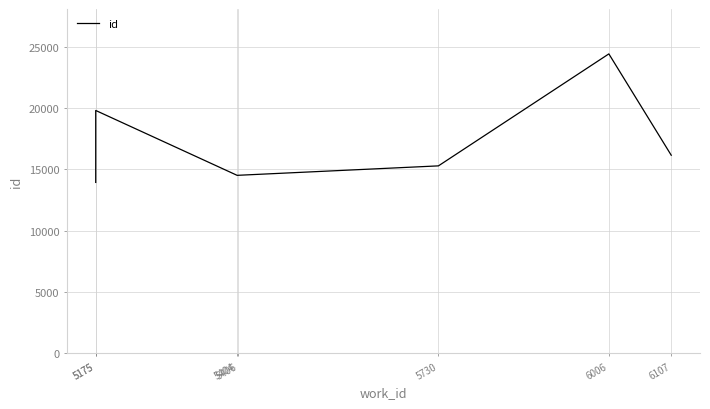

Is it true that the value at 5175 is 13921?

True